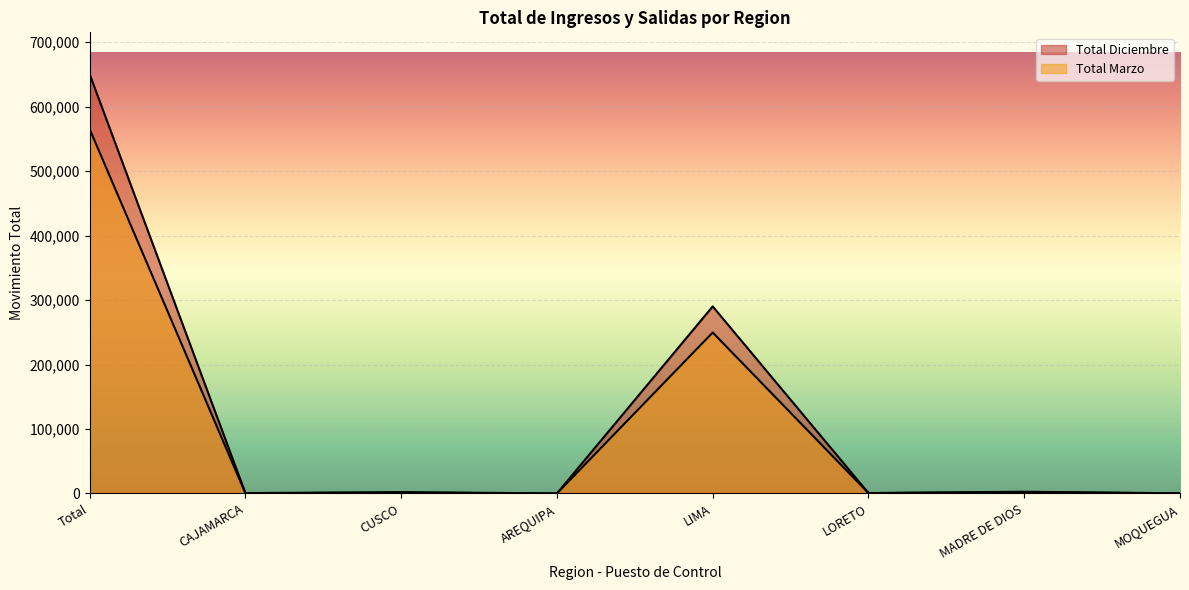

How many intersections are there between Total Diciembre and Total Marzo?

3